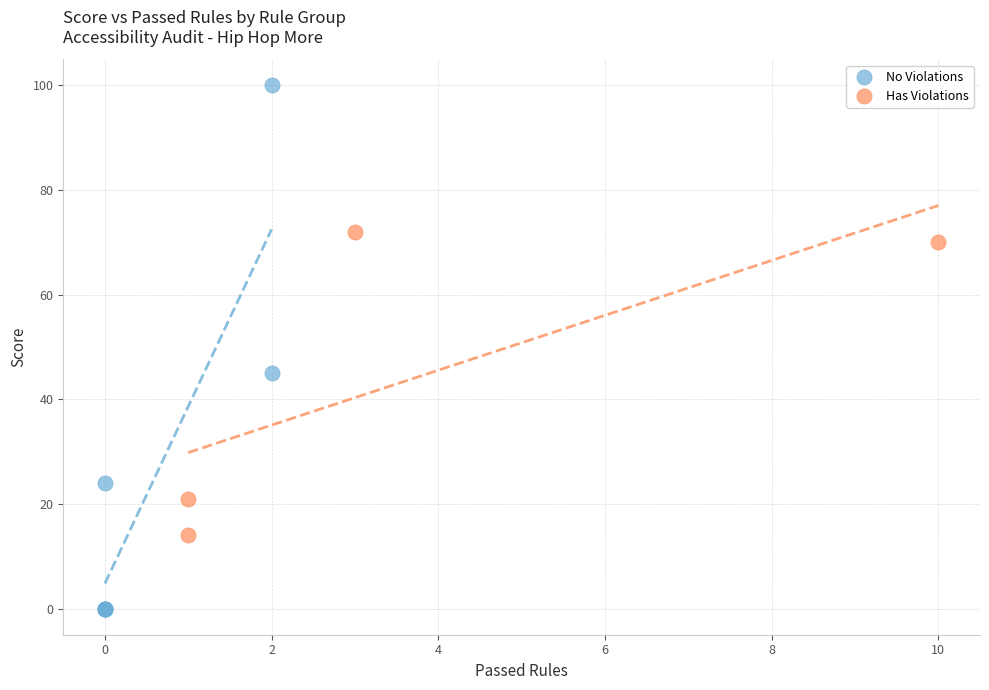

Which series reaches the maximum Y coordinate?

No Violations